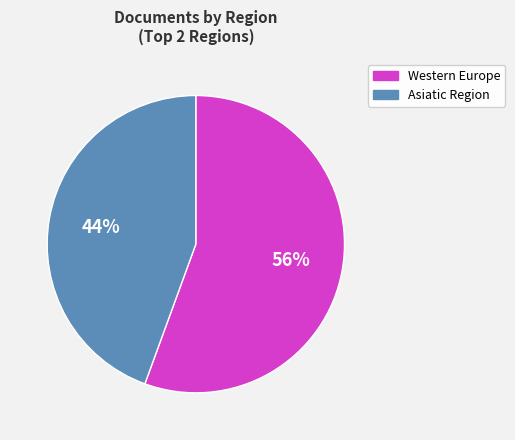

Which category has the biggest portion of the pie?

Western Europe